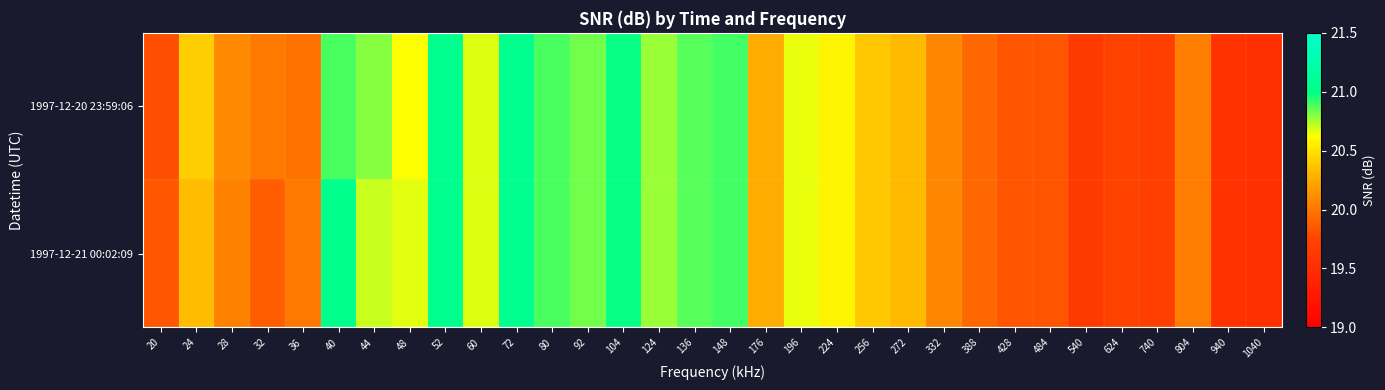

At which category does the chart reach its minimum across all series?

1040